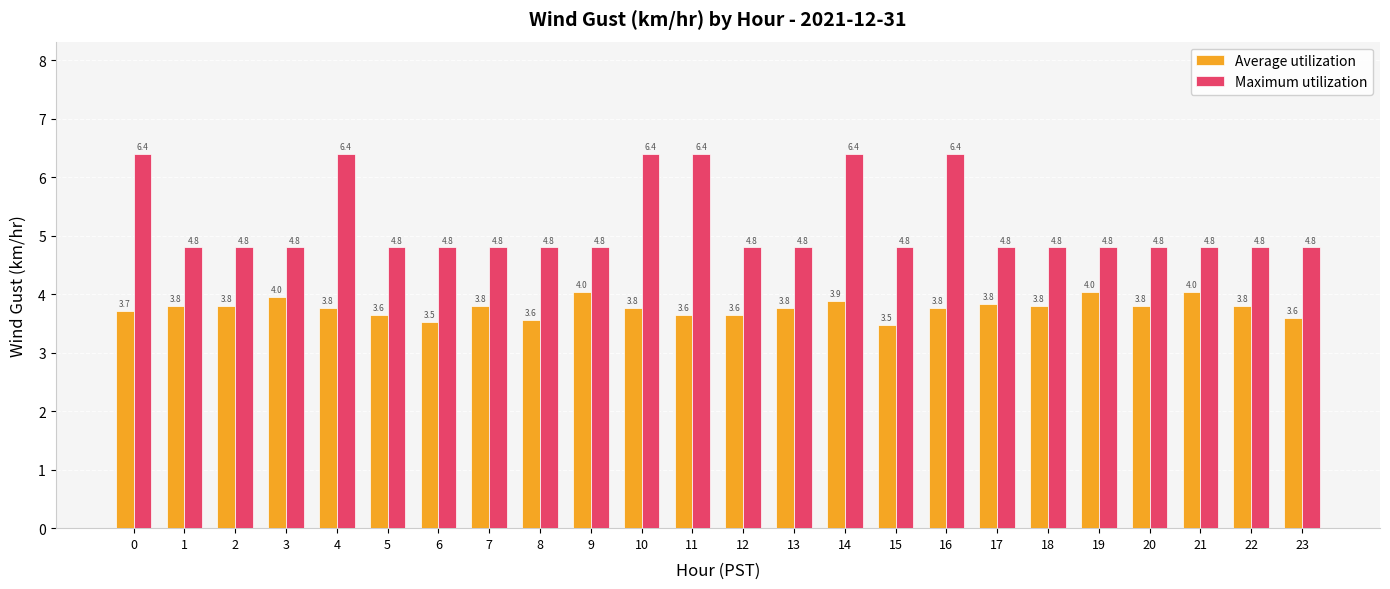

Between 14 and 21, which series saw the biggest shift?

Maximum utilization